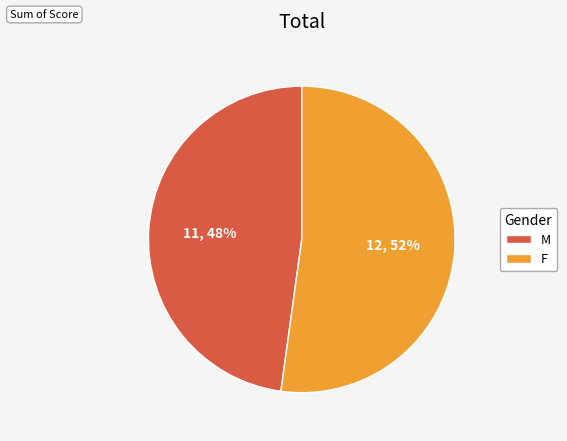

To the nearest percent, what is the average slice percentage?

50%